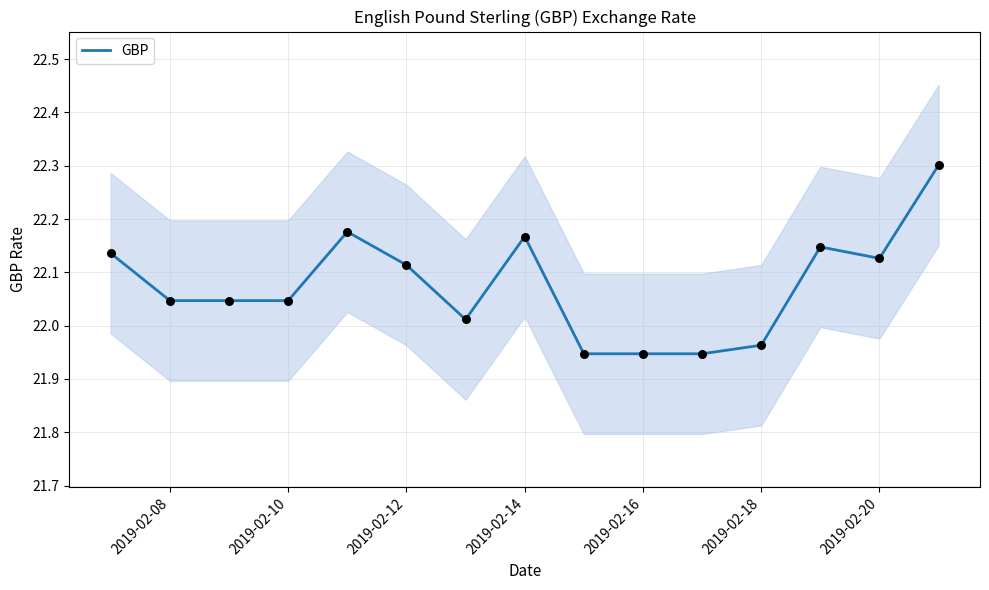

What is the maximum value for GBP?

22.3